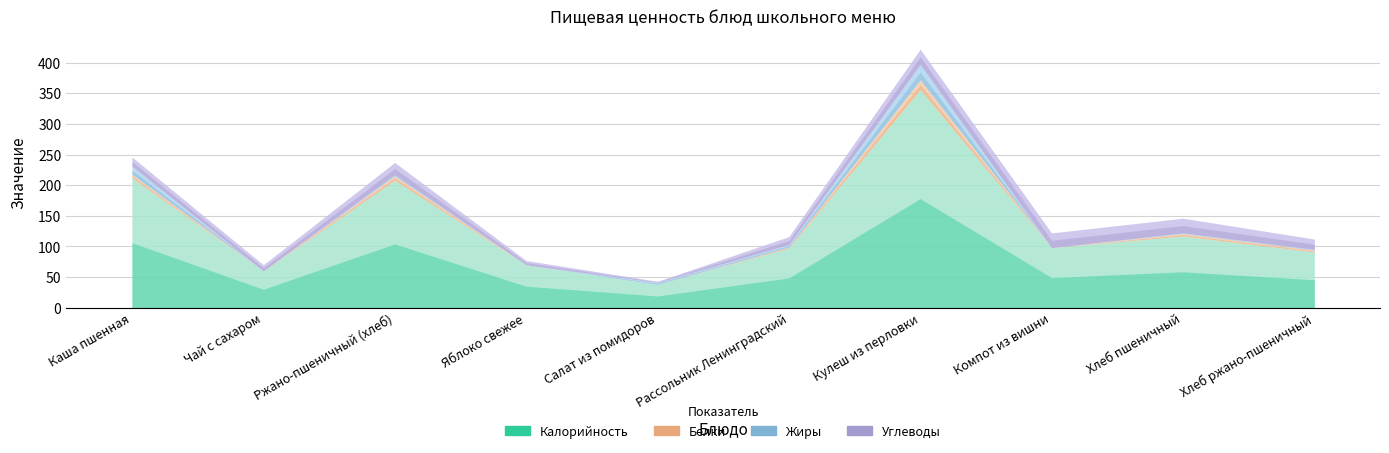

What are all the series names shown in the legend?

Калорийность, Белки, Жиры, Углеводы